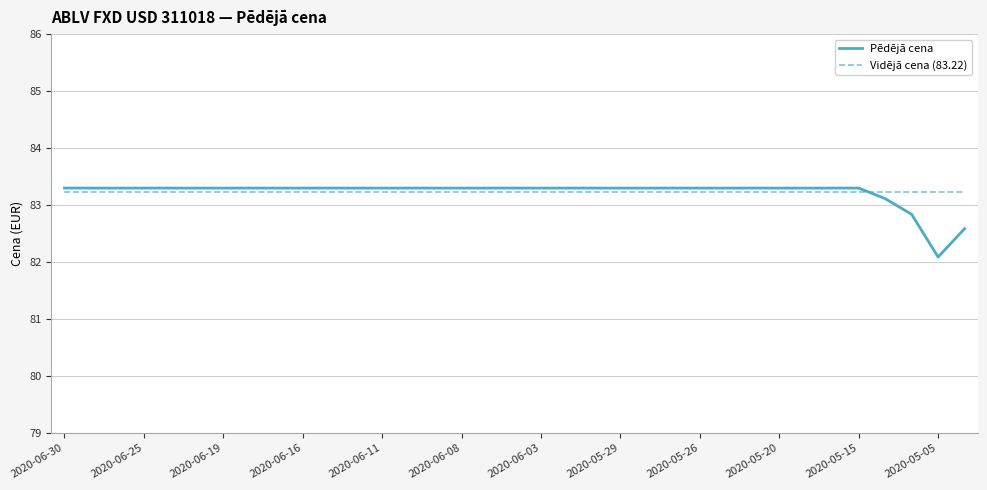

Which series has the widest spread of values?

Pēdējā cena